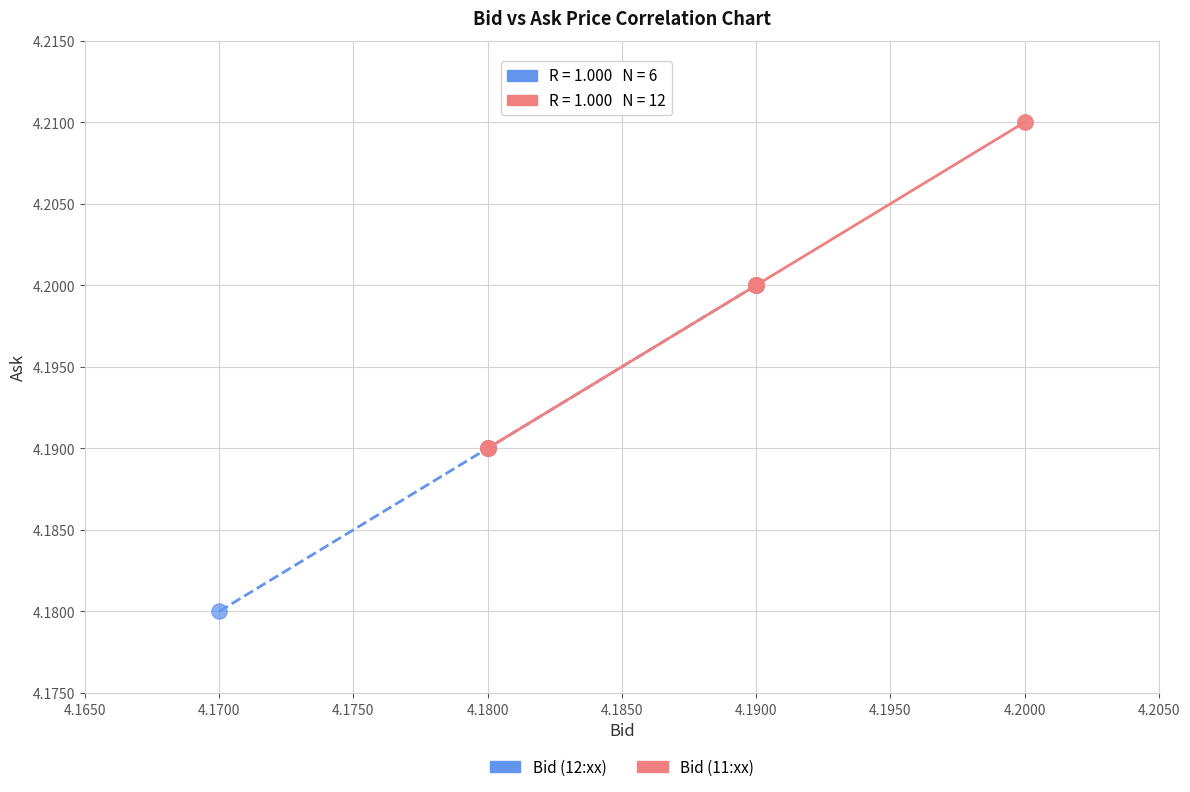

Which series reaches the minimum Y coordinate?

Bid (12:xx)